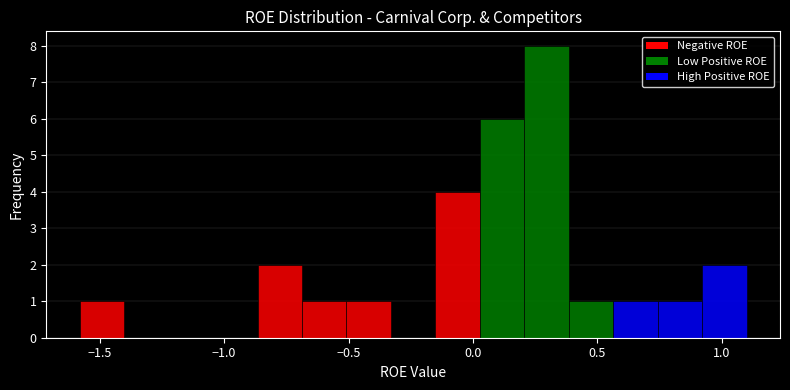

Read against the x-axis, roughly where is the centre of the tallest bar?

0.30